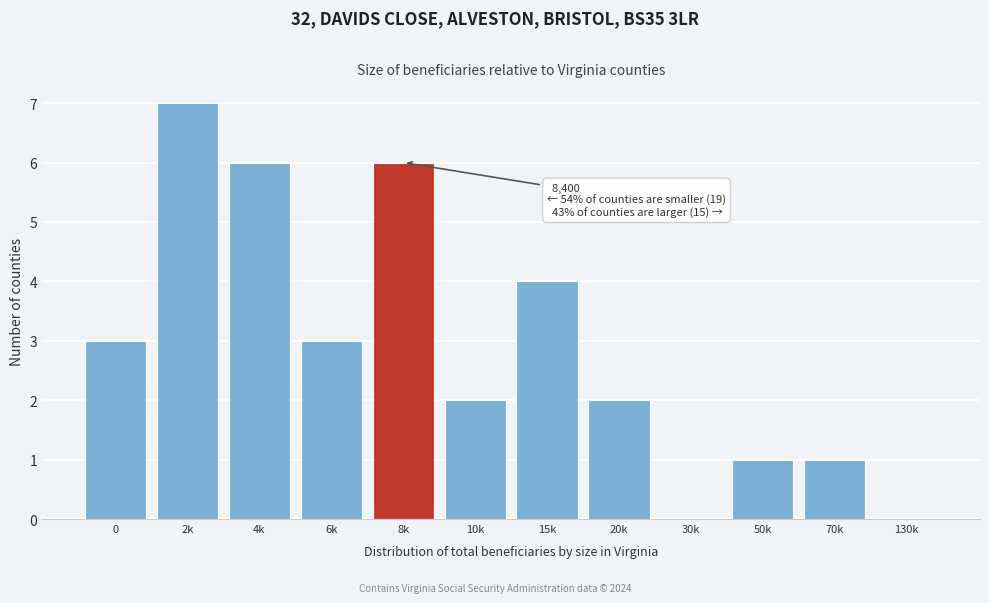

Reading right to left, what are all the values shown in this chart?

130k=0	70k=1	50k=1	30k=0	20k=2	15k=4	10k=2	8k=6	6k=3	4k=6	2k=7	0=3